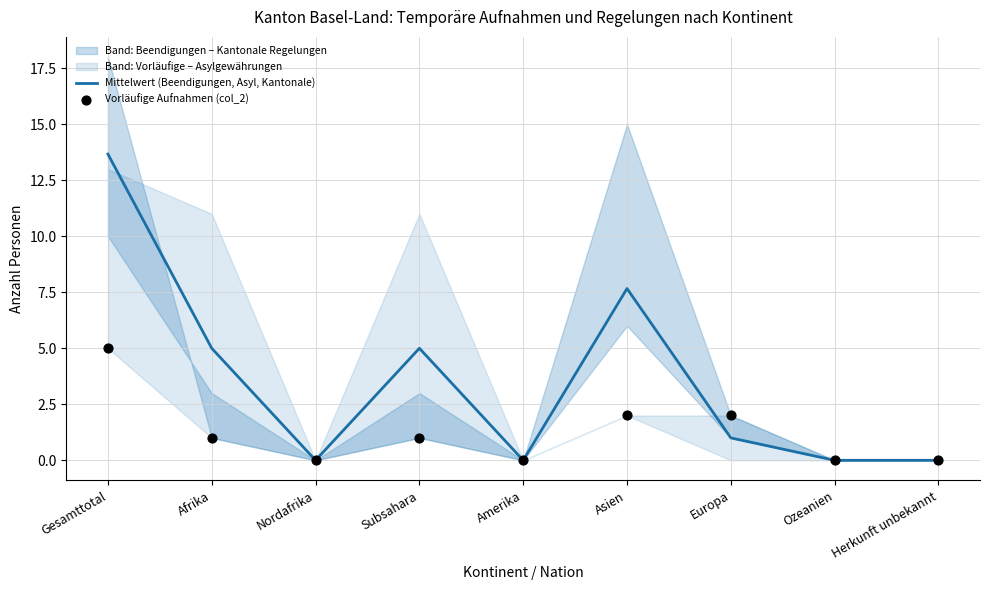

At which category is the sum across all series the highest?

Gesamttotal